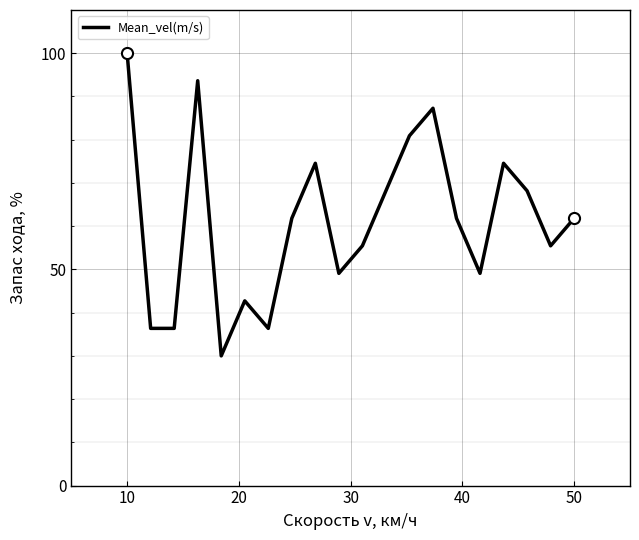

What is the minimum value shown in the chart?

30.0